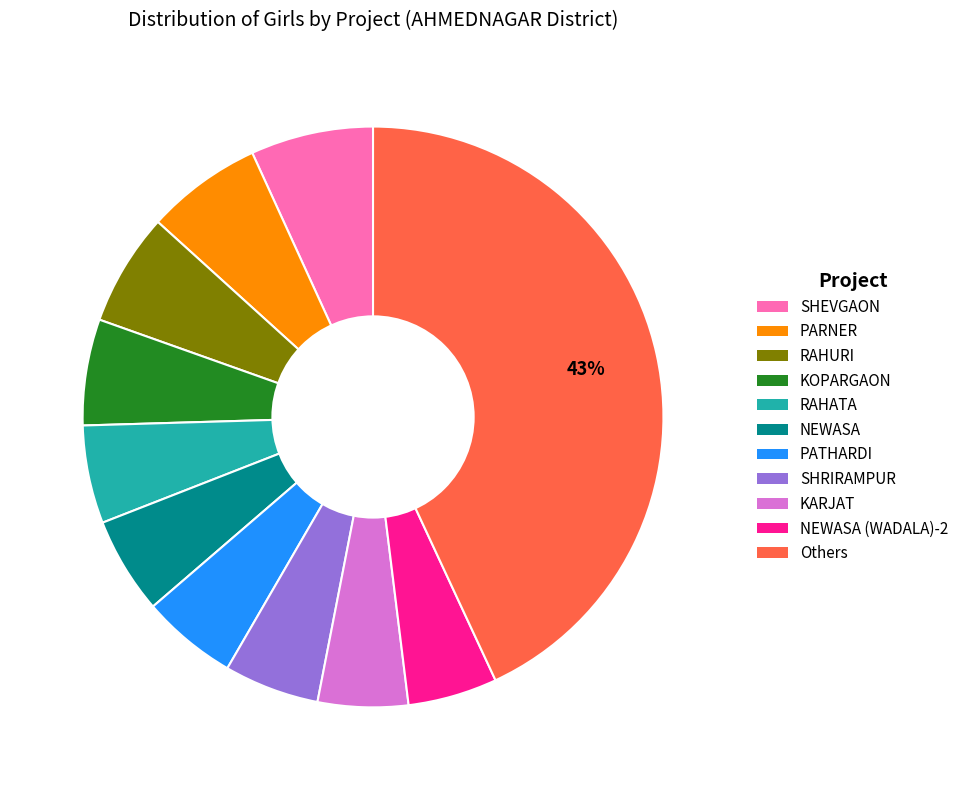

Is there any slice that represents more than half of the pie?

No